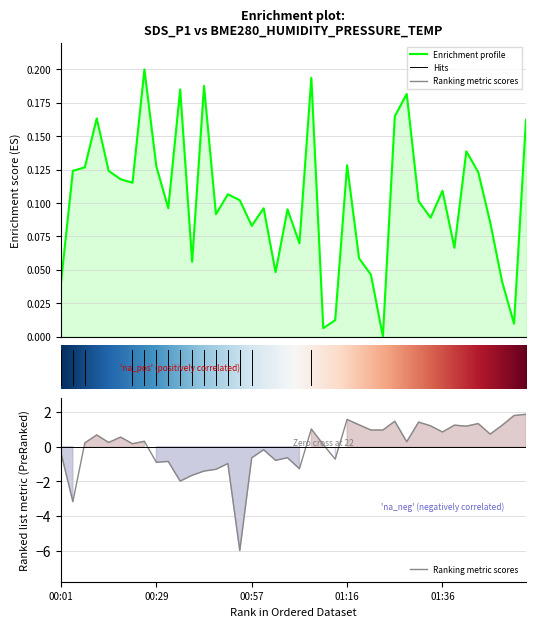

What is the difference between the maximum and minimum values in the SDS_P1 series?

0.2